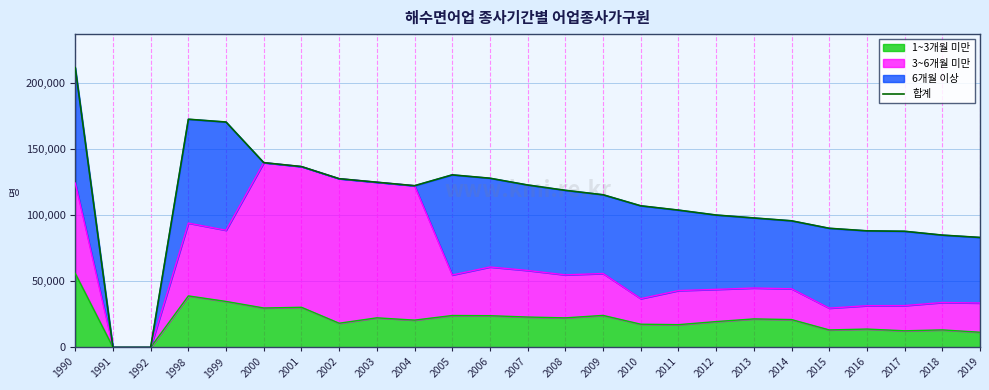

Where is the first local minimum?

2004